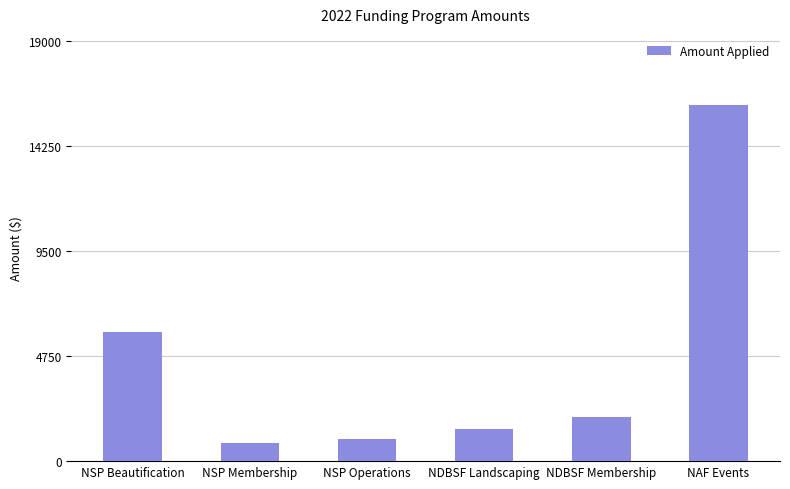

What is the label of the 3rd bar from the left?

NSP Operations